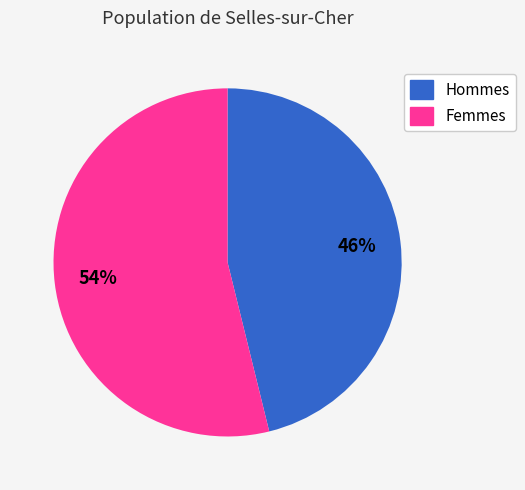

Is there a majority slice in this chart?

Yes